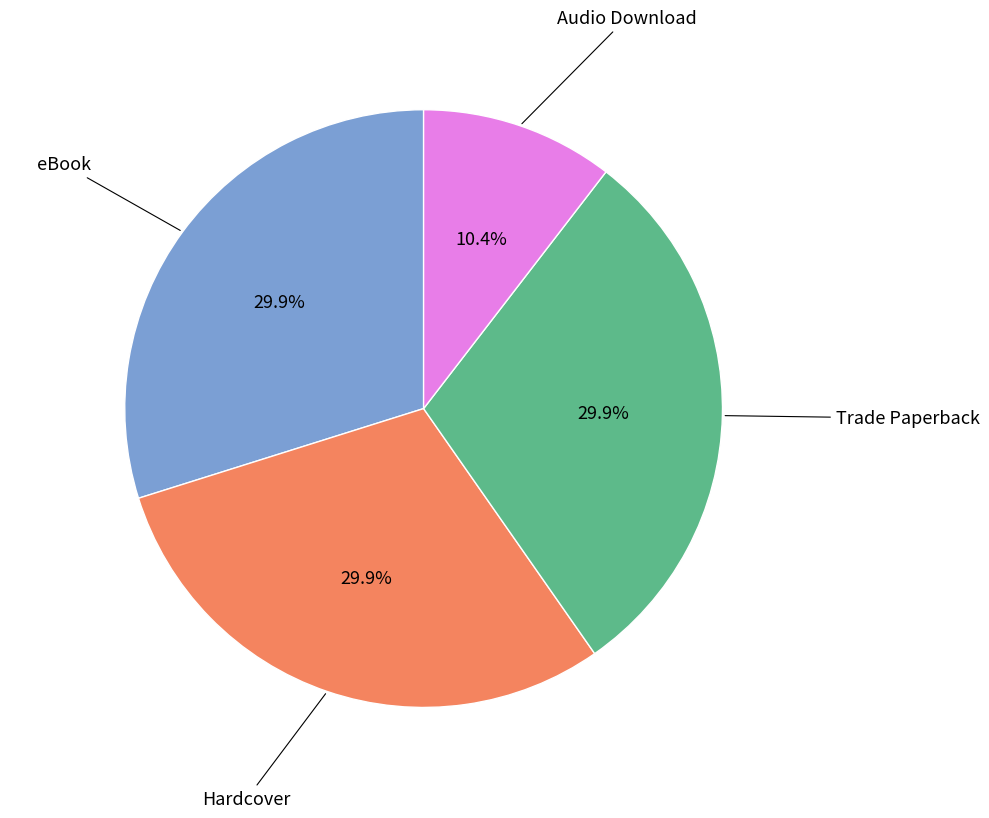

Is there any slice that represents more than half of the pie?

No